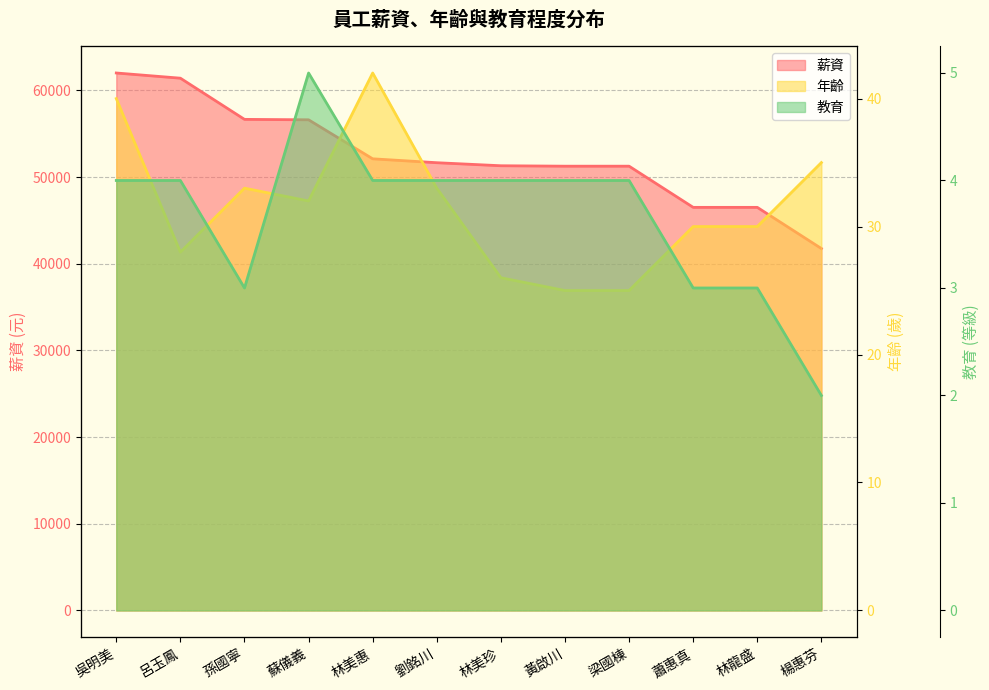

What is the lowest value of the 年齡 series?

25